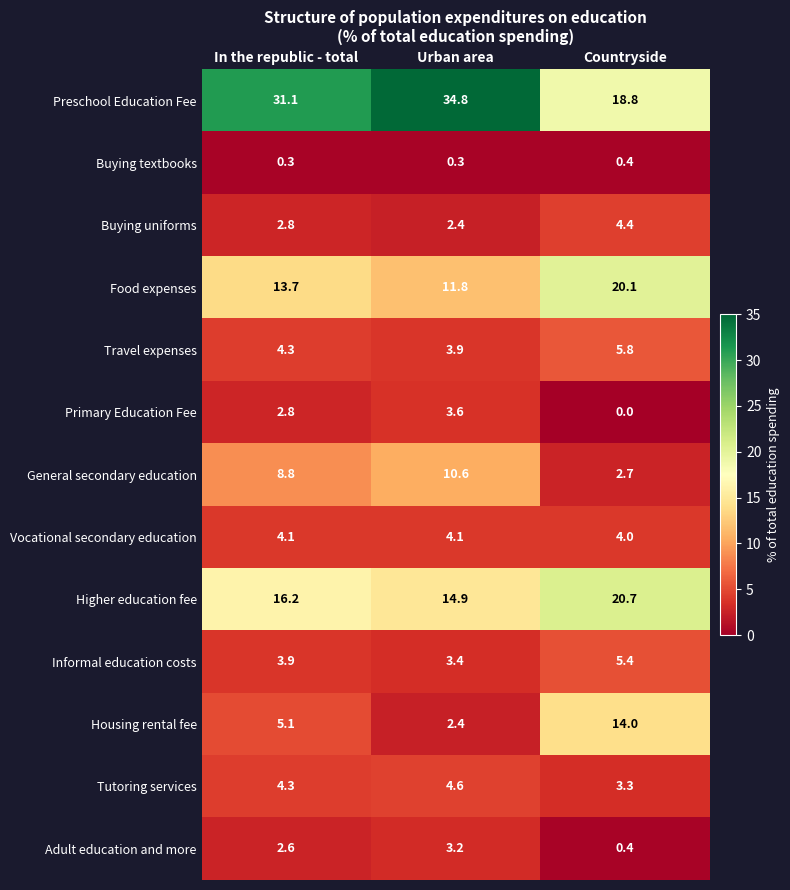

Which series has the largest total across all categories?

Preschool Education Fee